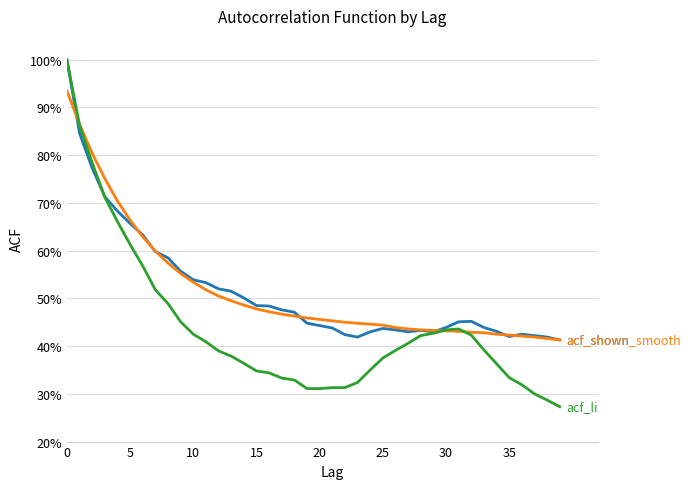

What is the label of the 11th point from the left?

10